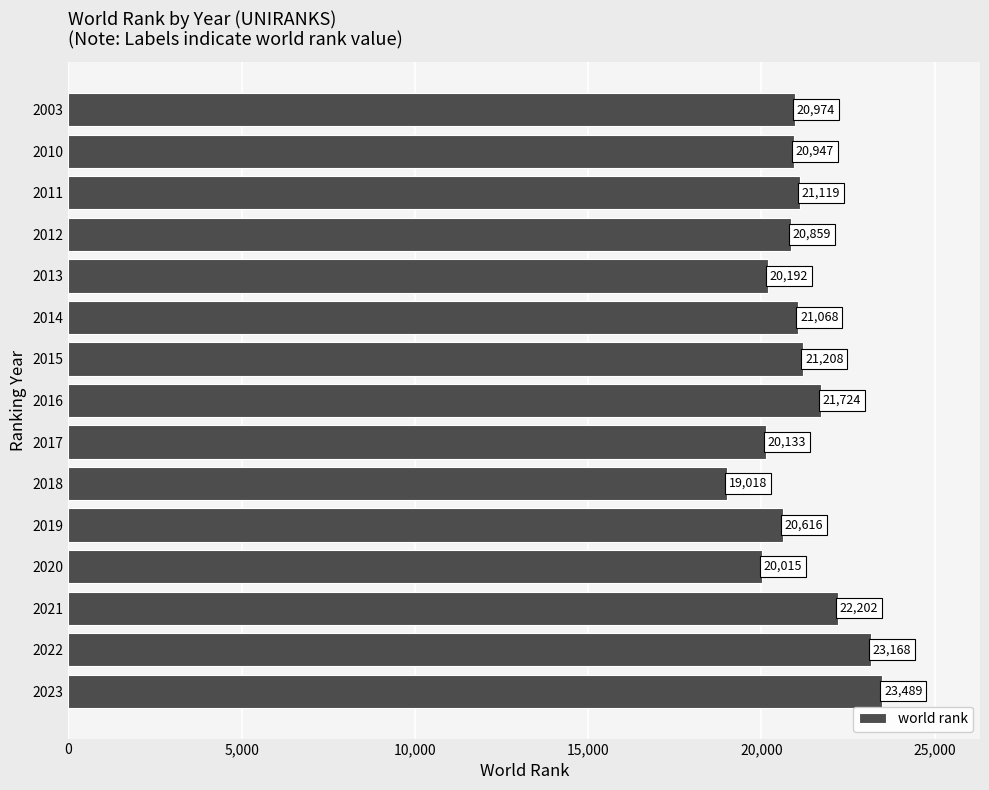

The chart shows a value of 20974 at 2003. True or false?

True